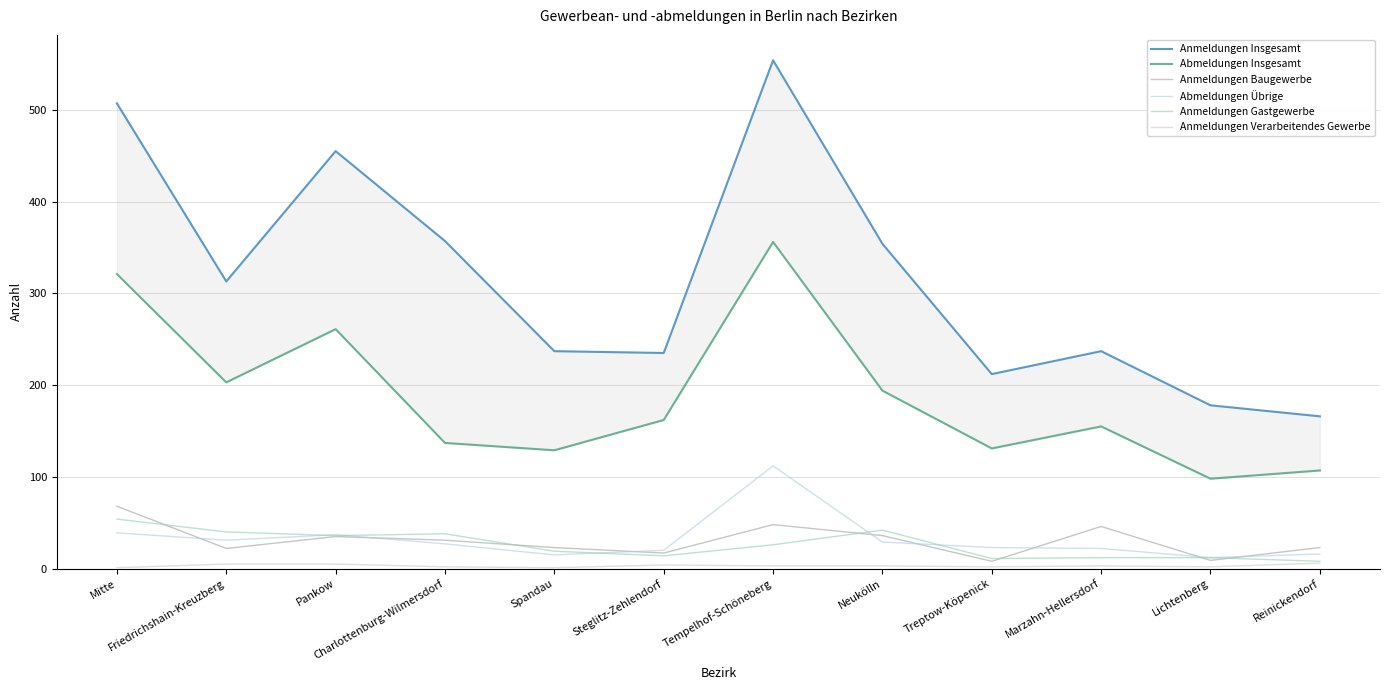

Where is the first local maximum for Anmeldungen Gastgewerbe?

Charlottenburg-Wilmersdorf